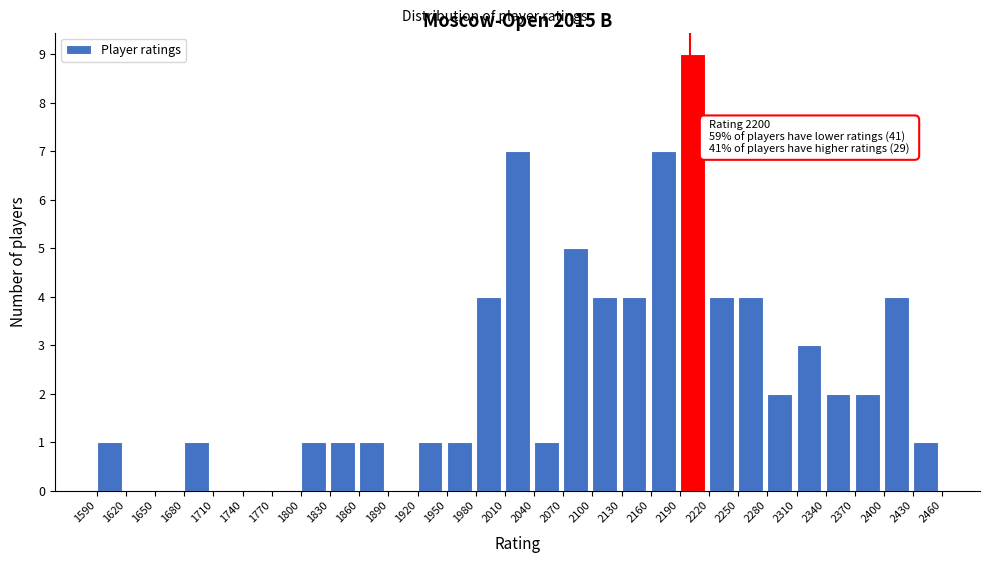

Which range on the x-axis has the tallest bar?

2190 to 2220